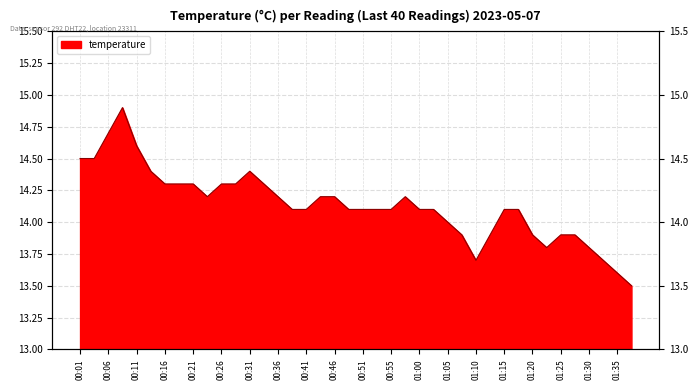

How many data points are less than 14?

11